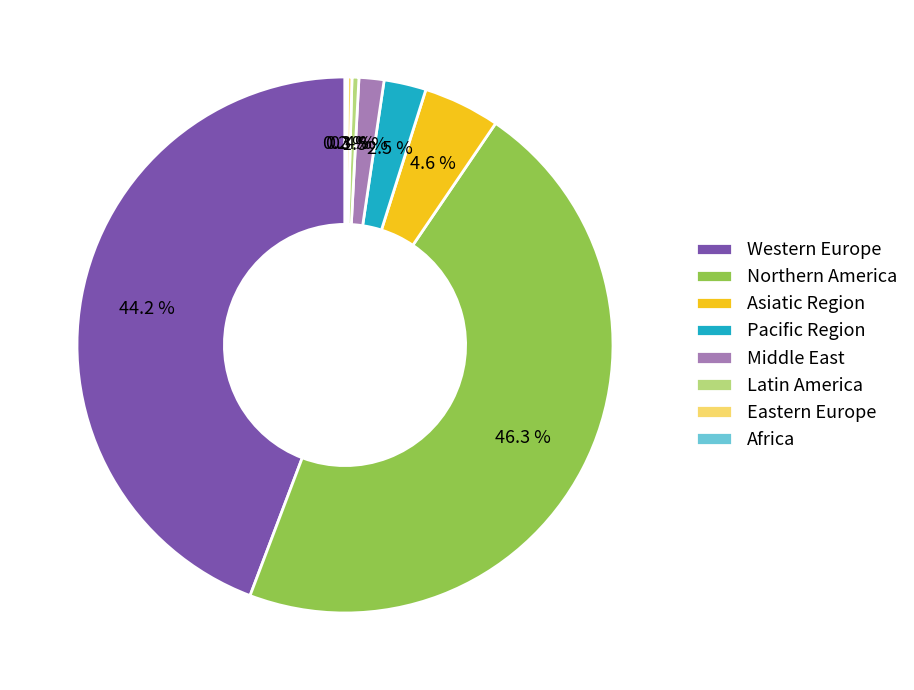

What is the largest slice in the pie chart?

Northern America